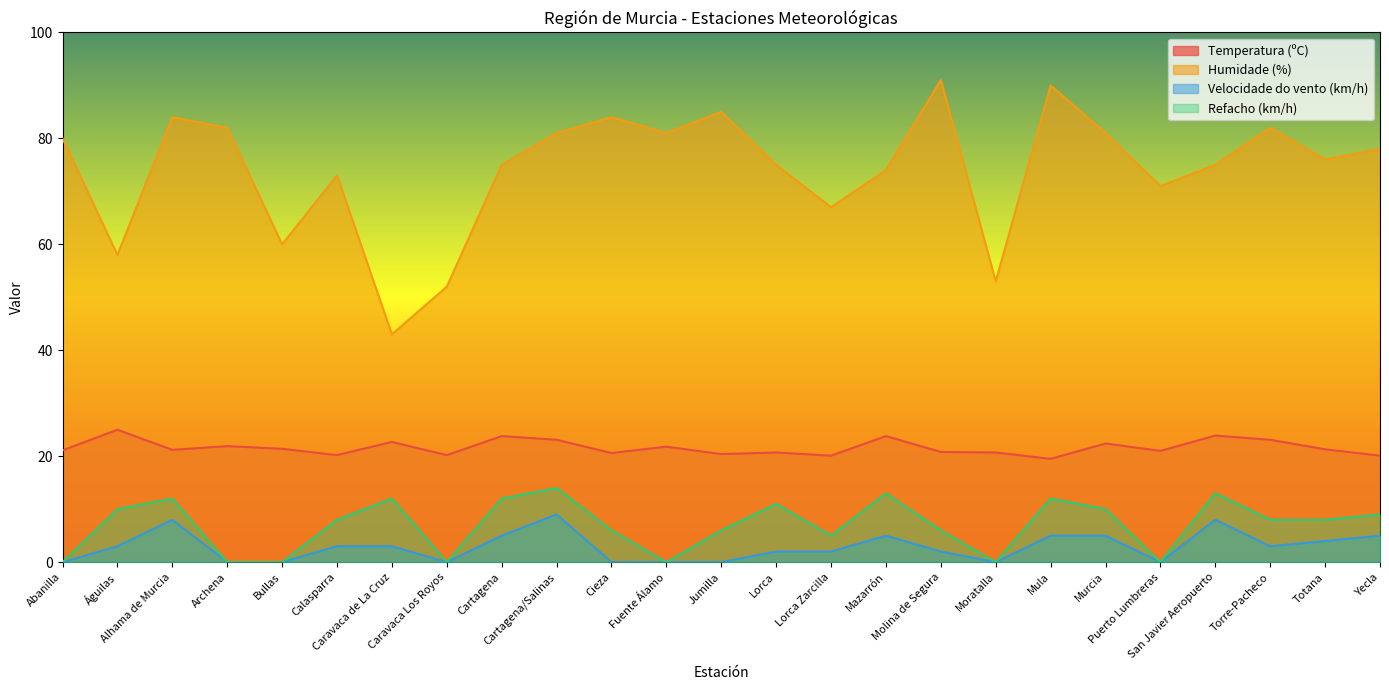

What are all the series names shown in the legend?

Temperatura (ºC), Humidade (%), Velocidade do vento (km/h), Refacho (km/h)